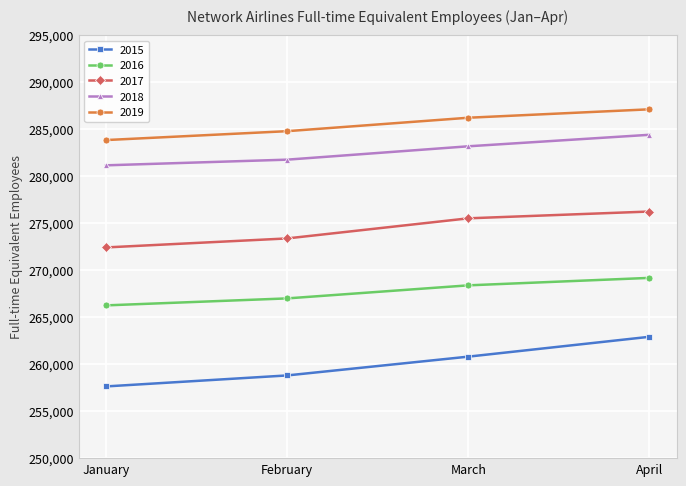

Which label corresponds to the largest value in the chart?

April